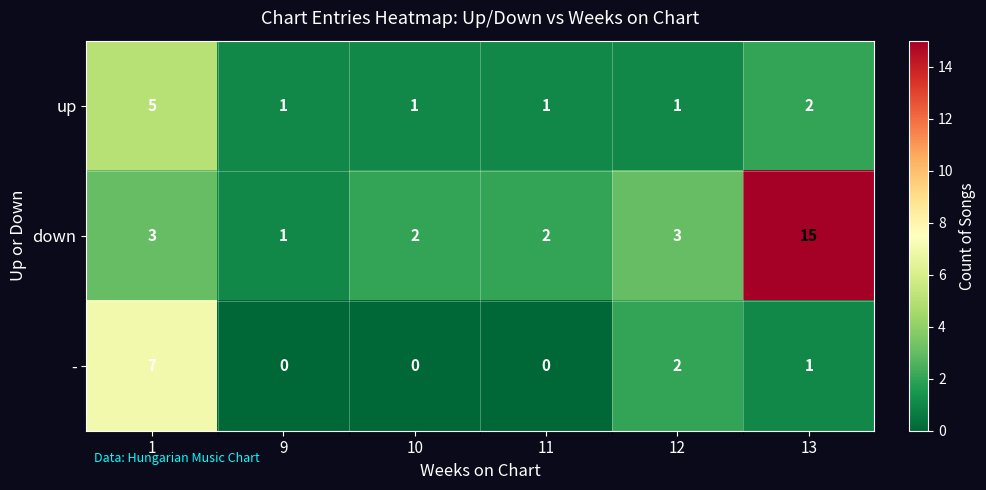

Which series changed the most between 10 and 12?

-